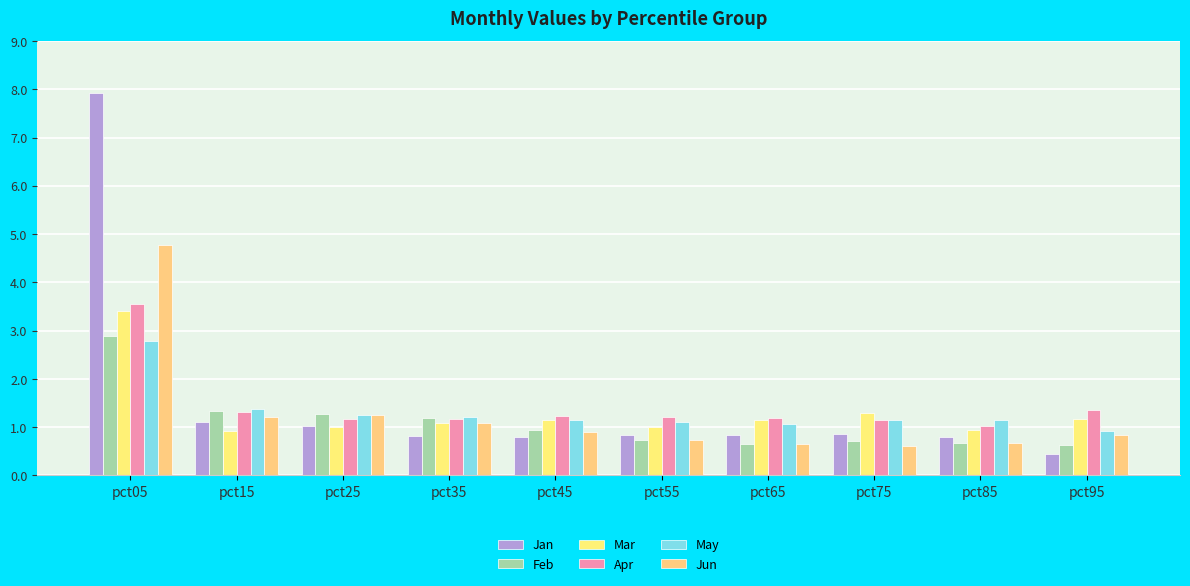

How many categories are shown in the chart?

10